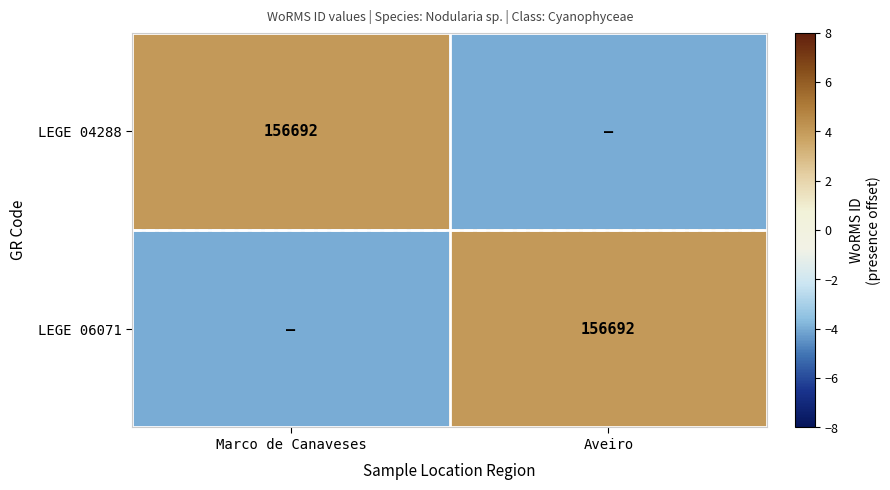

The value of LEGE 04288 at Marco de Canaveses is 219617. True or false?

False